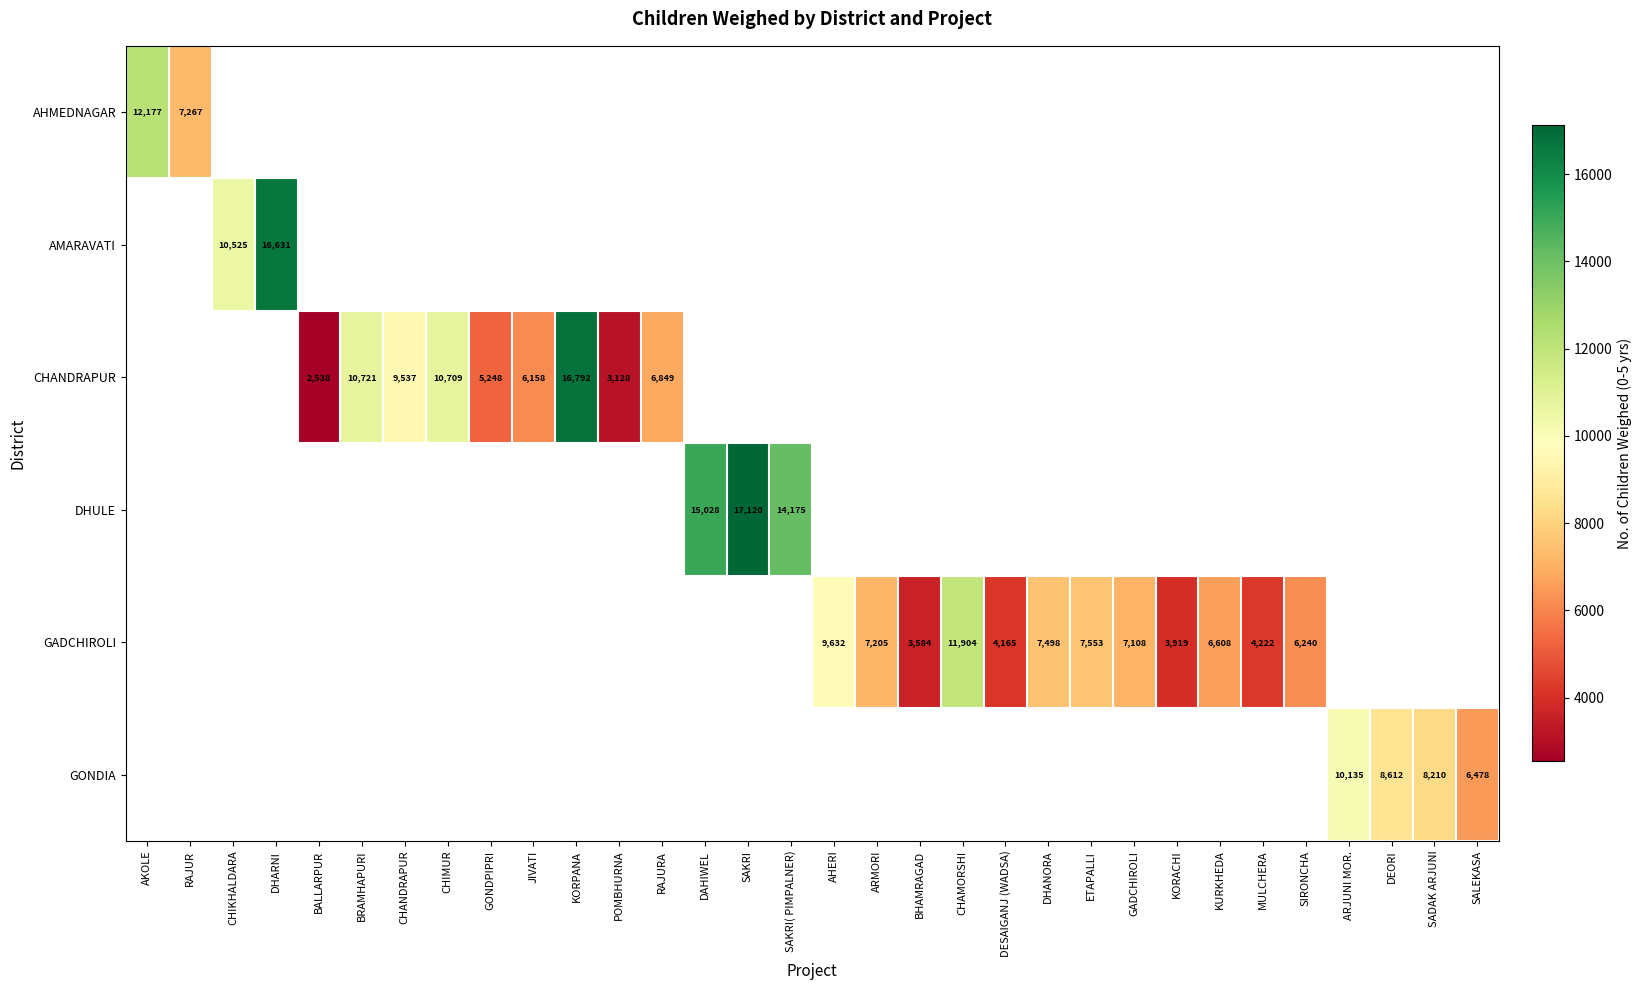

Is the value of GADCHIROLI at CHAMORSHI greater than the value of CHANDRAPUR at RAJURA?

Yes